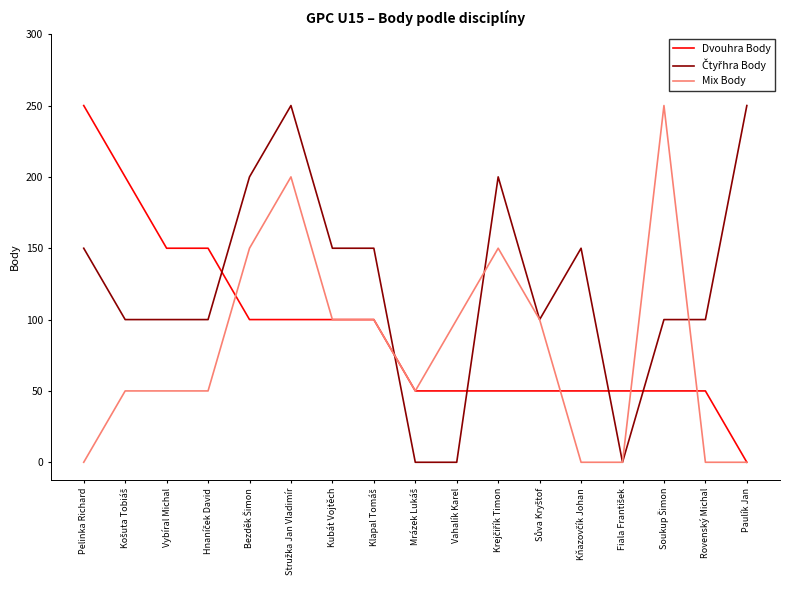

Is this an area chart (filled region under the line)?

No